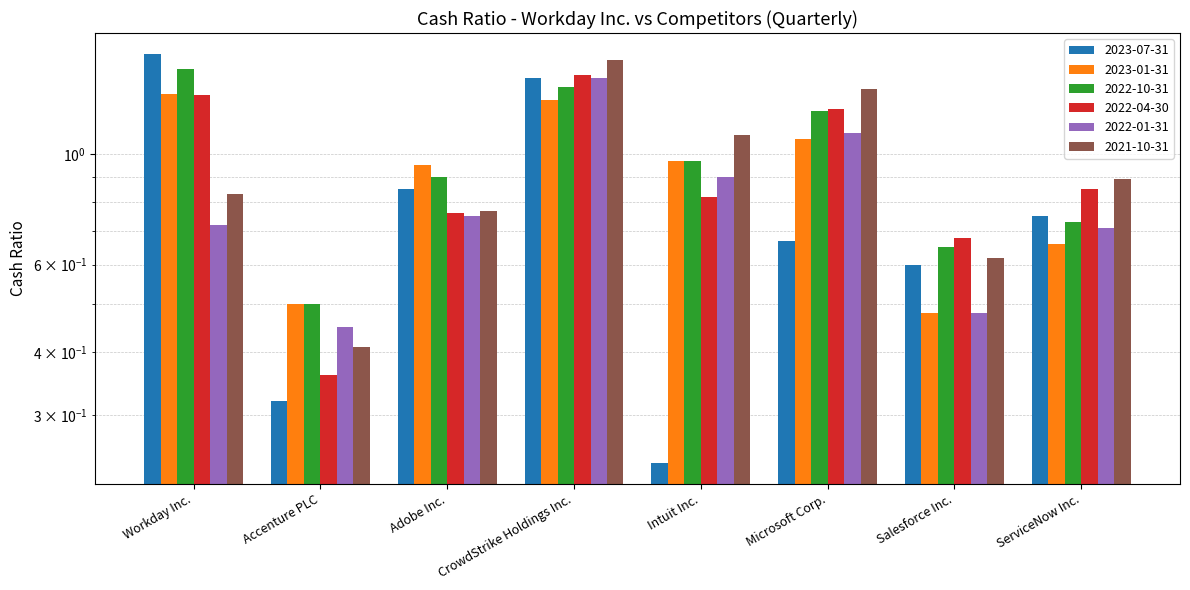

True or false: 2023-01-31 has a value of 0.2 at Salesforce Inc..

False